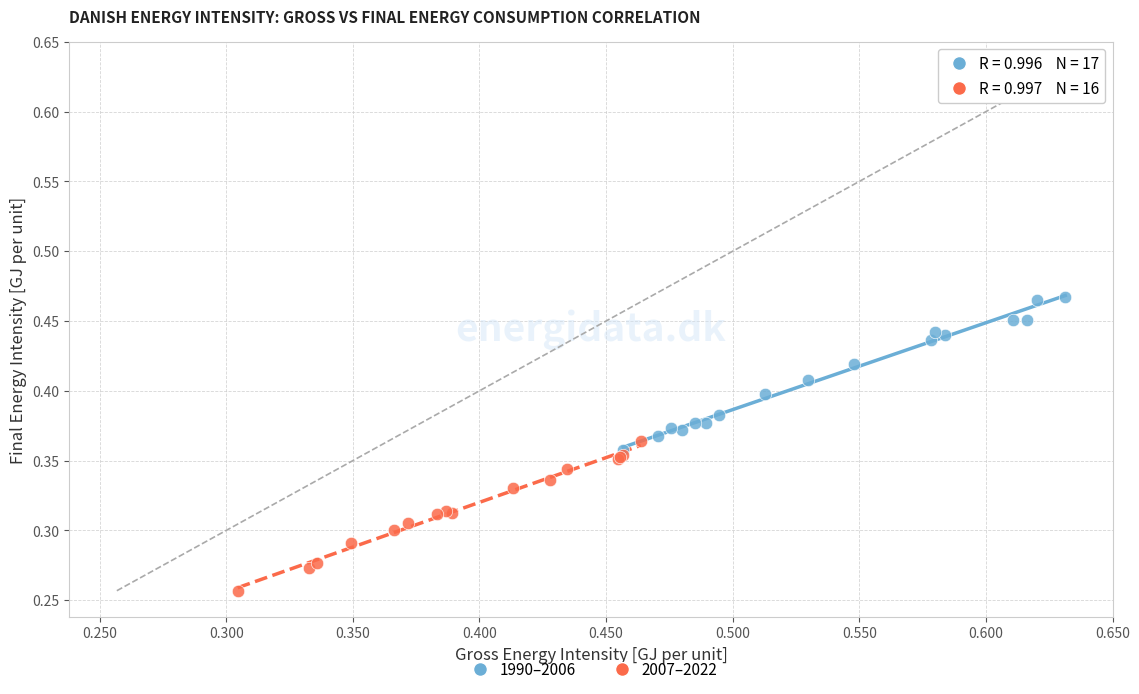

Which series contains the highest Y value?

1990–2006